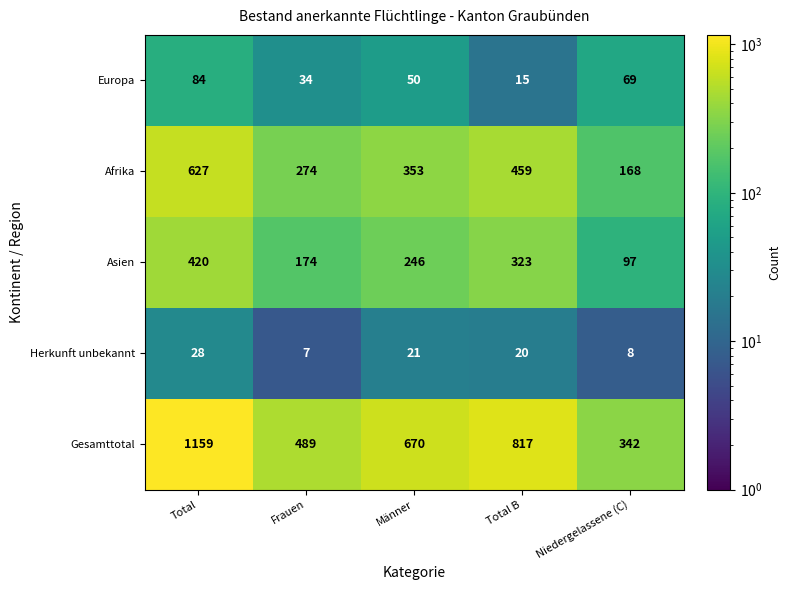

How many data points does each series have?

5